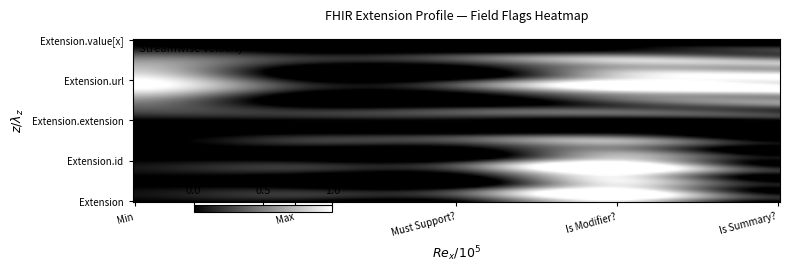

Which series has the largest total across all categories?

Extension.url